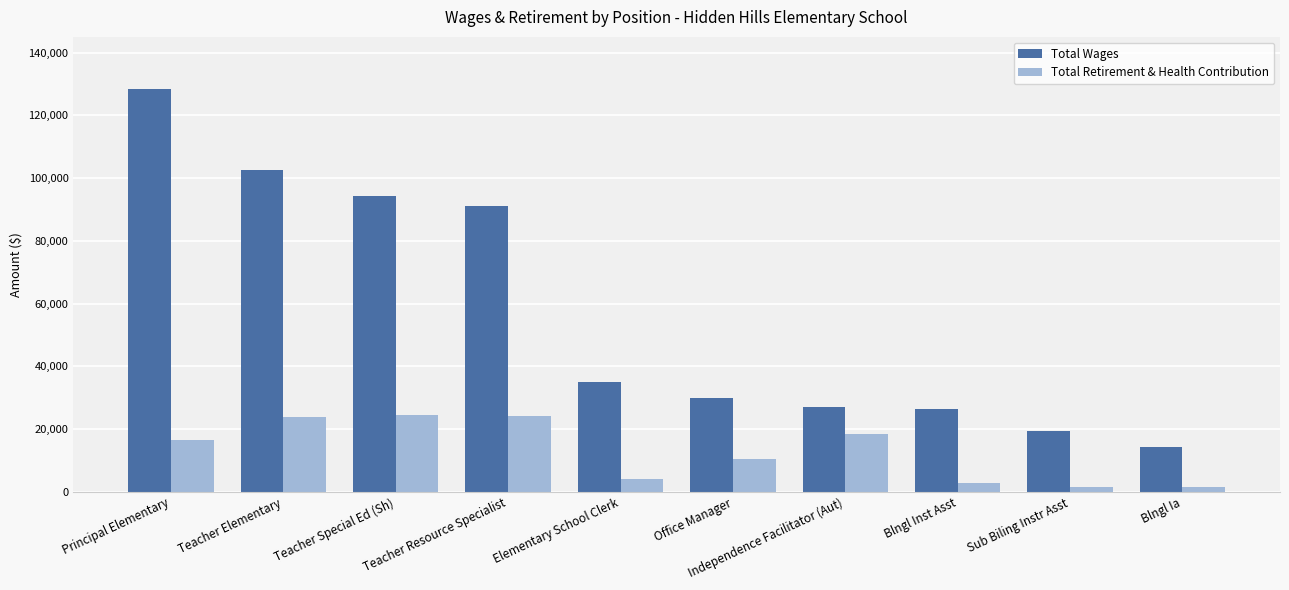

Which series has the widest spread of values?

Total Wages